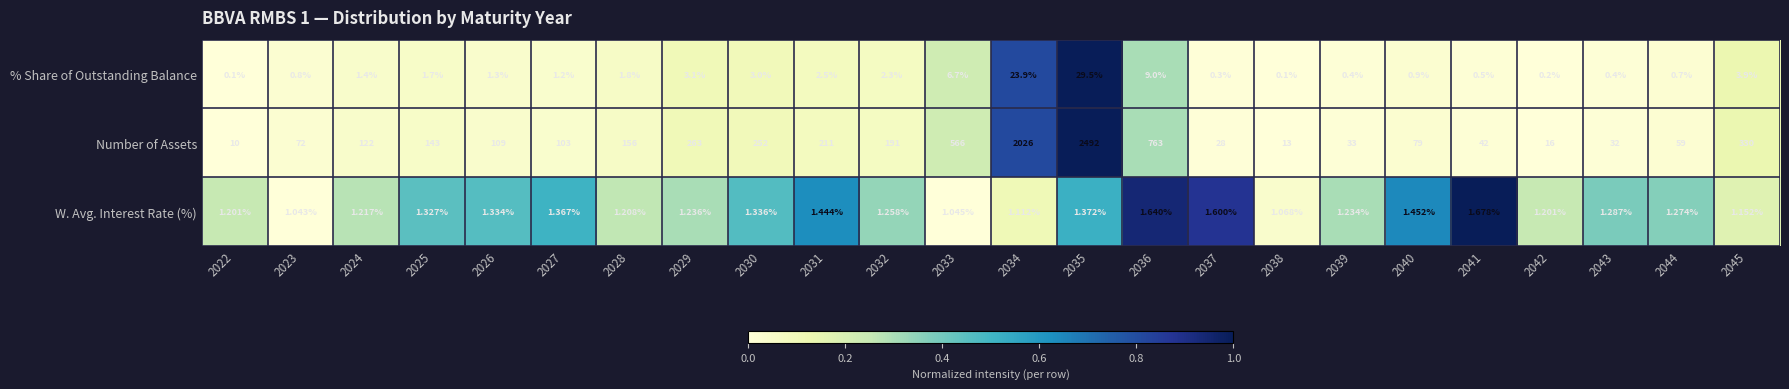

How many distinct data groups are displayed?

3